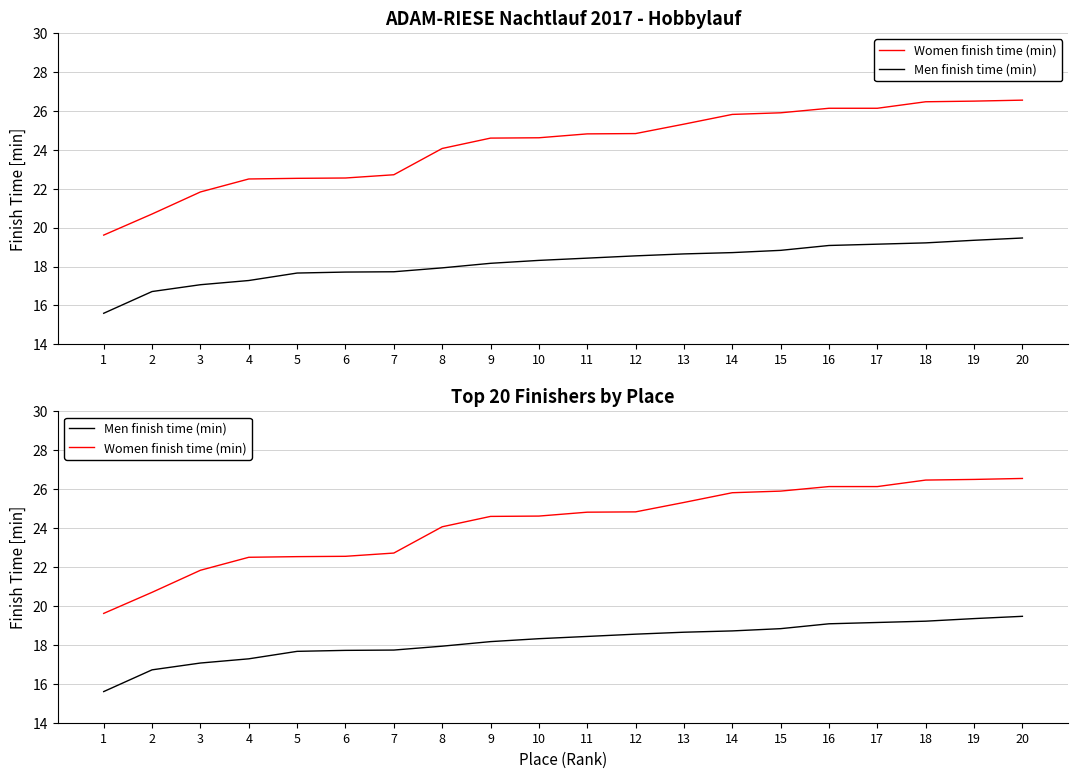

The value of Men finish time (min) at 3 is 17.1. True or false?

True